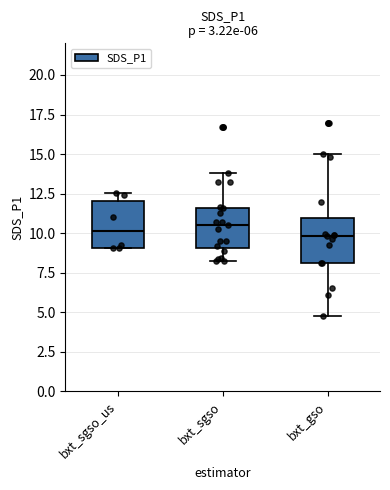

Reading left to right, read every box against the y-axis: the position of its median line, the range the box covers, and the ends of its whiskers. The values are not printed on the chart, so give them approximately, as read against the axis.

bxt_sgso_us: median 10.0, box 9.0 to 12.0, whiskers 9.0 to 12.5
bxt_sgso: median 10.5, box 9.0 to 11.5, whiskers 8.5 to 14.0
bxt_gso: median 10.0, box 8.0 to 11.0, whiskers 5.0 to 15.0